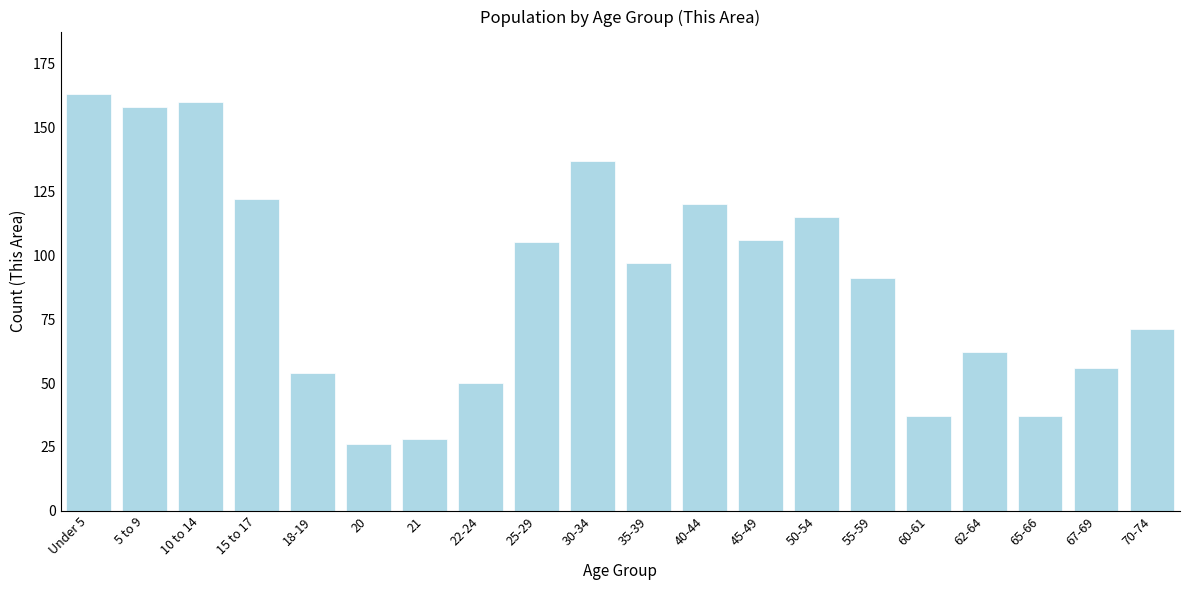

Reading left to right, extract all data points from this chart.

Under 5=163	5 to 9=158	10 to 14=160	15 to 17=122	18-19=54	20=26	21=28	22-24=50	25-29=105	30-34=137	35-39=97	40-44=120	45-49=106	50-54=115	55-59=91	60-61=37	62-64=62	65-66=37	67-69=56	70-74=71